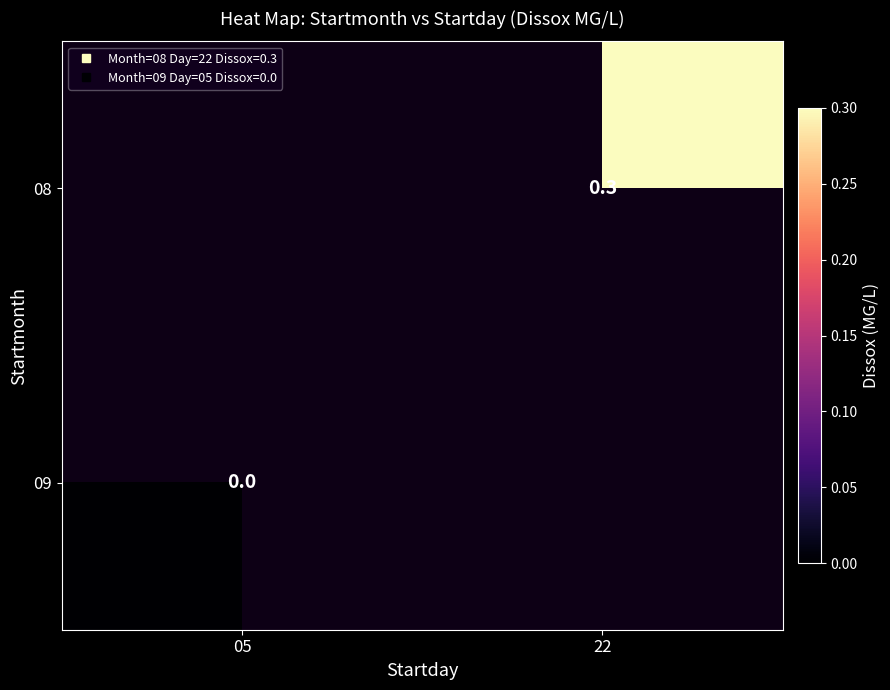

Where is 09 nearest to the value 0?

05